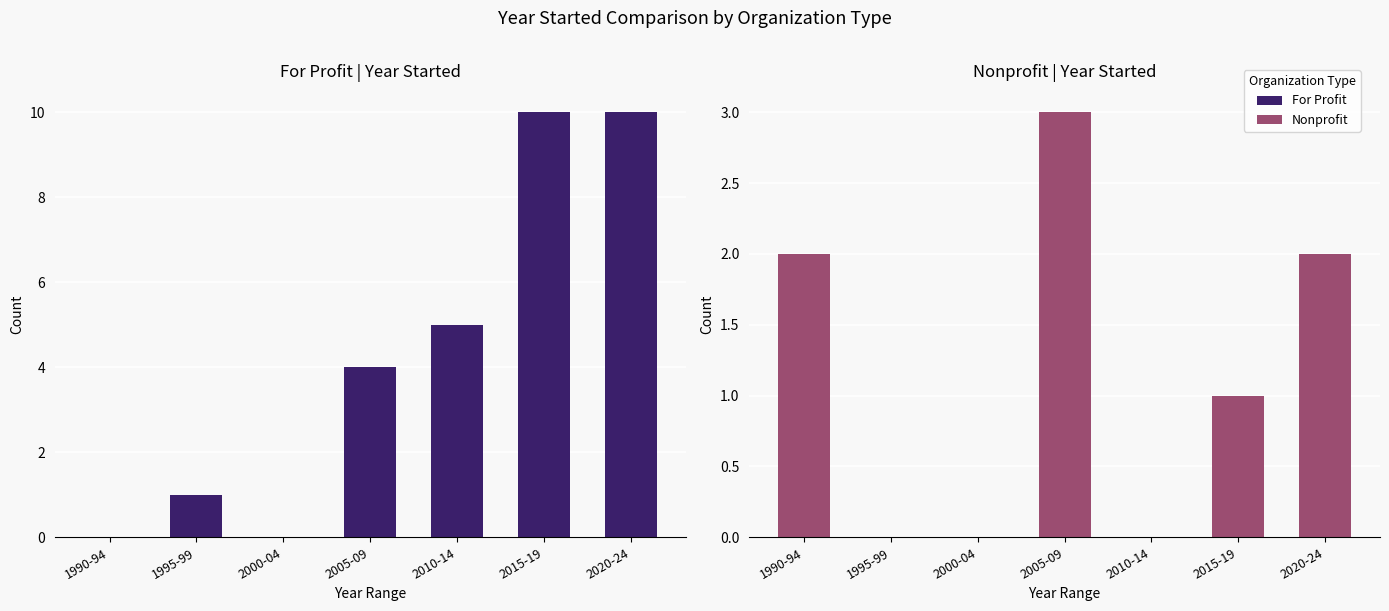

Is it true that Nonprofit equals 2 at 2020-24?

True